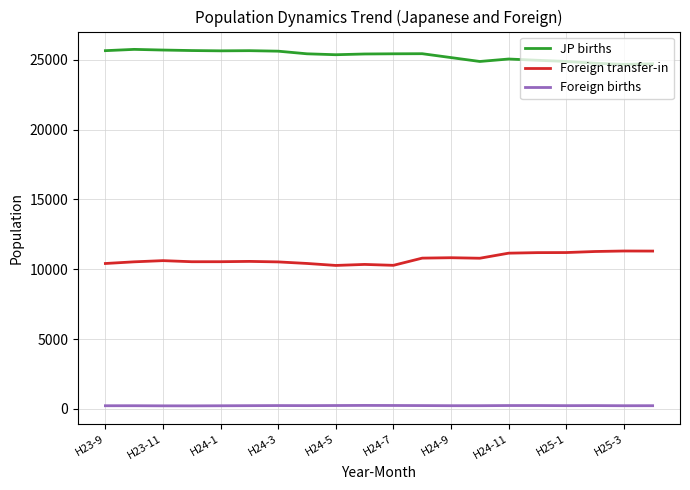

Which series has the largest total across all categories?

JP births